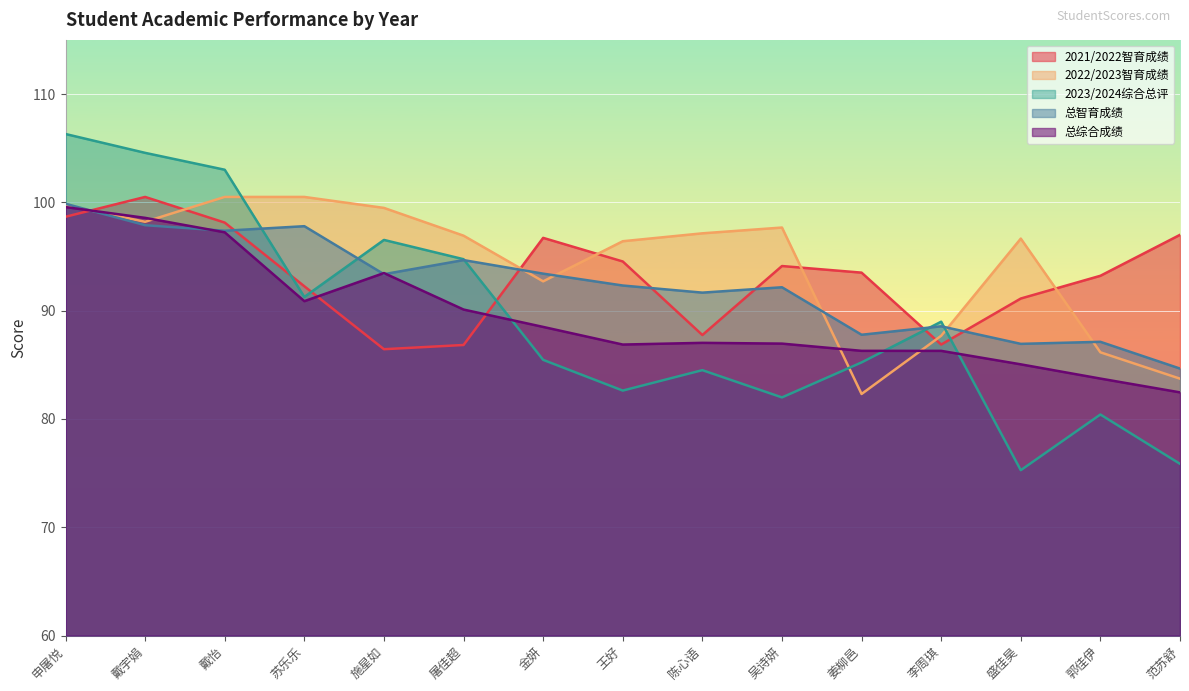

Does the chart display data point markers on the line(s)?

No